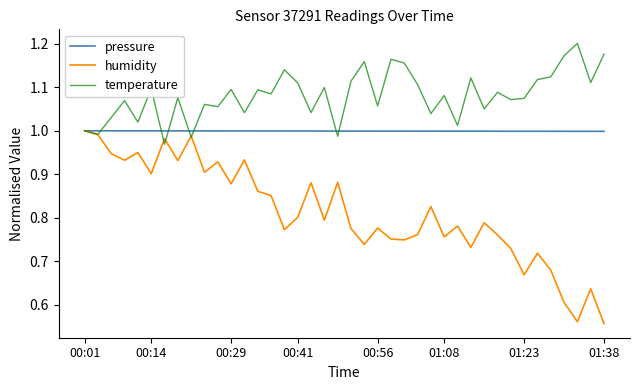

Which series has the largest total across all categories?

temperature